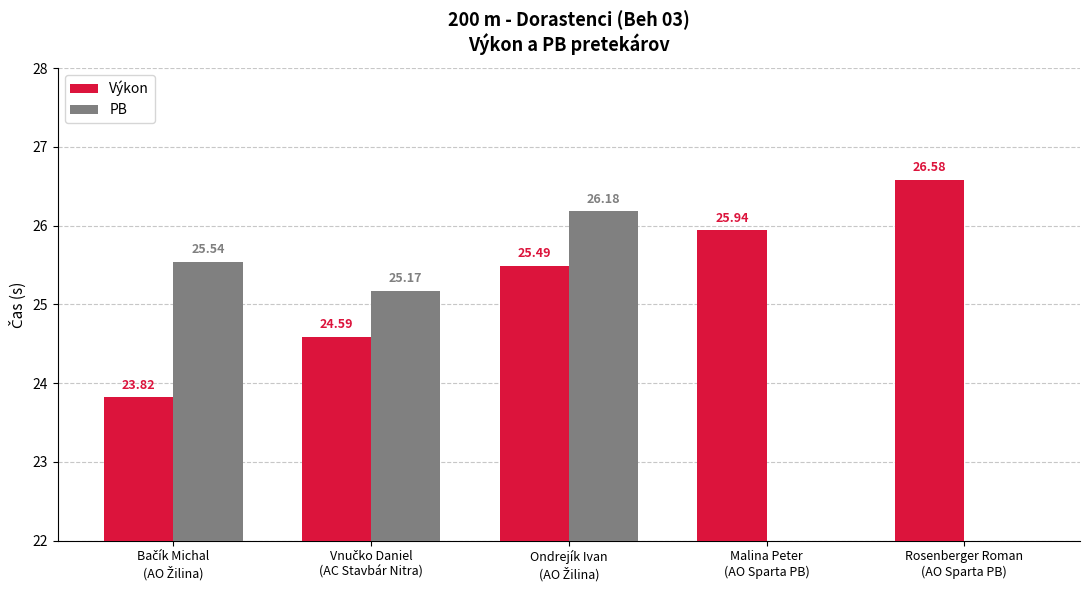

How many bars are there in each group?

2